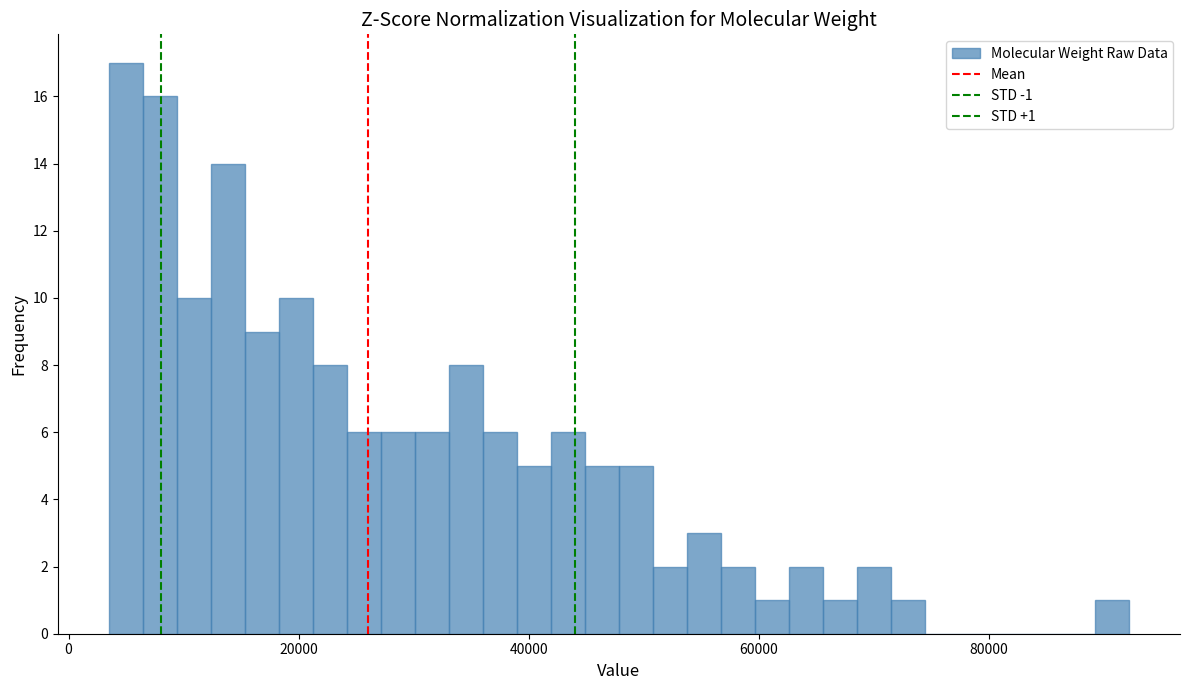

Read against the x-axis, roughly where is the centre of the tallest bar?

4000